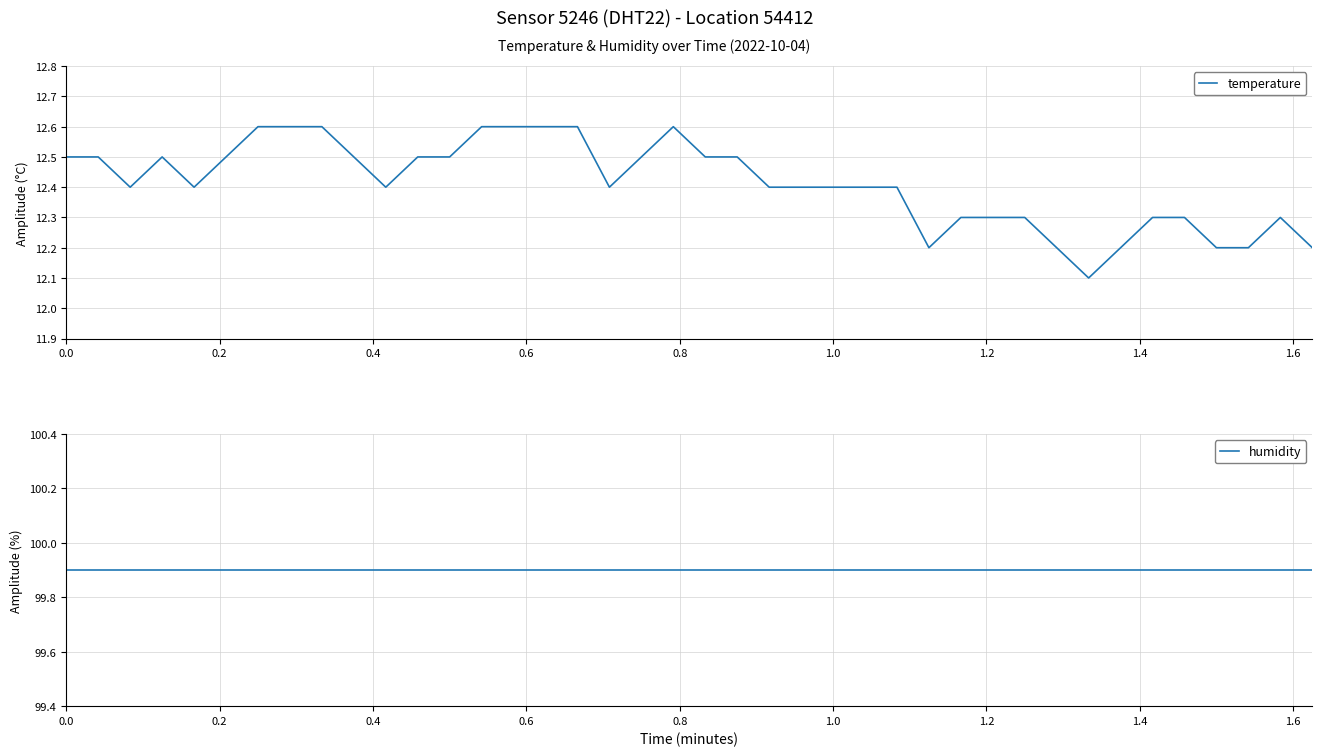

What is the minimum value for temperature?

12.1